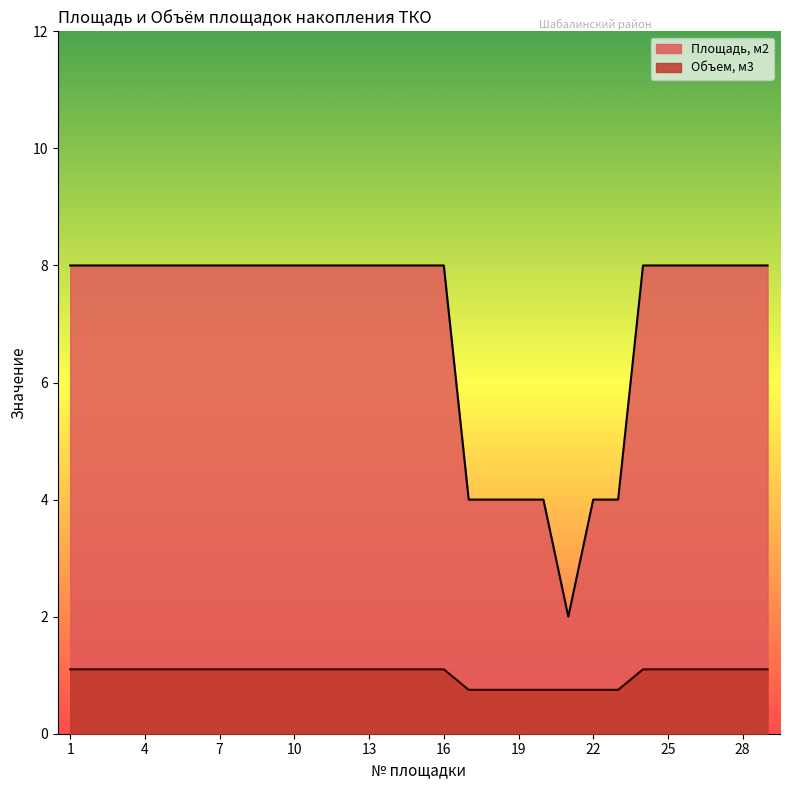

Which label corresponds to the largest value in the chart?

1